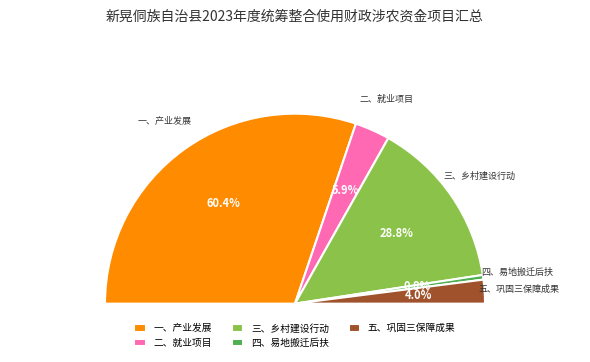

Between 三、乡村建设行动 and 二、就业项目, which is larger?

三、乡村建设行动